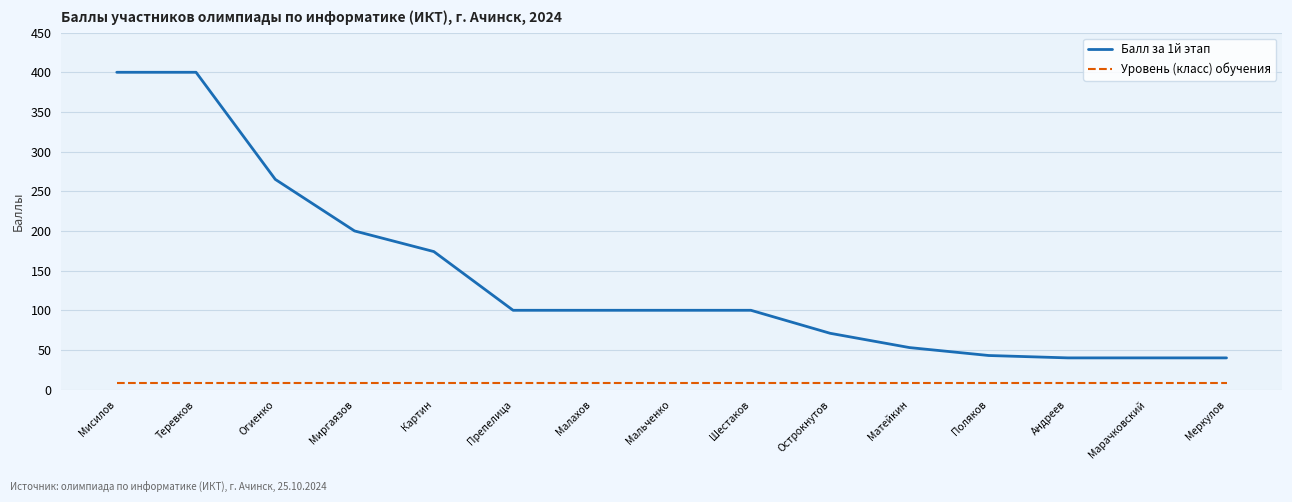

True or false: Уровень (класс) обучения and Балл за 1й этап intersect in this chart.

False